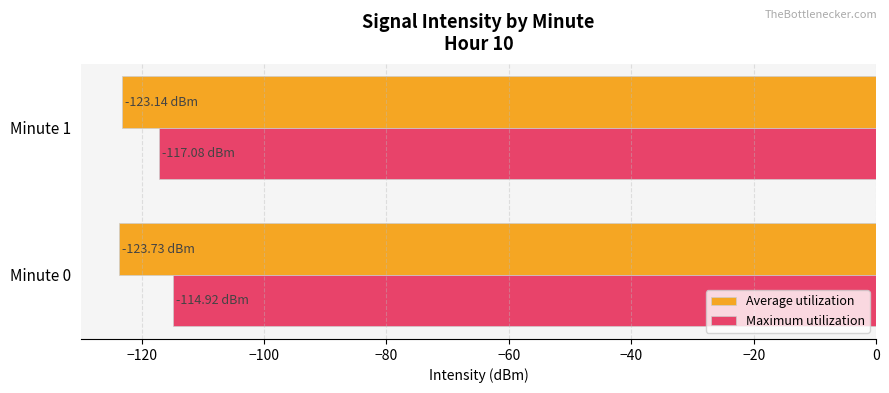

Rank the series by their maximum value, from lowest to highest.

Average utilization, Maximum utilization